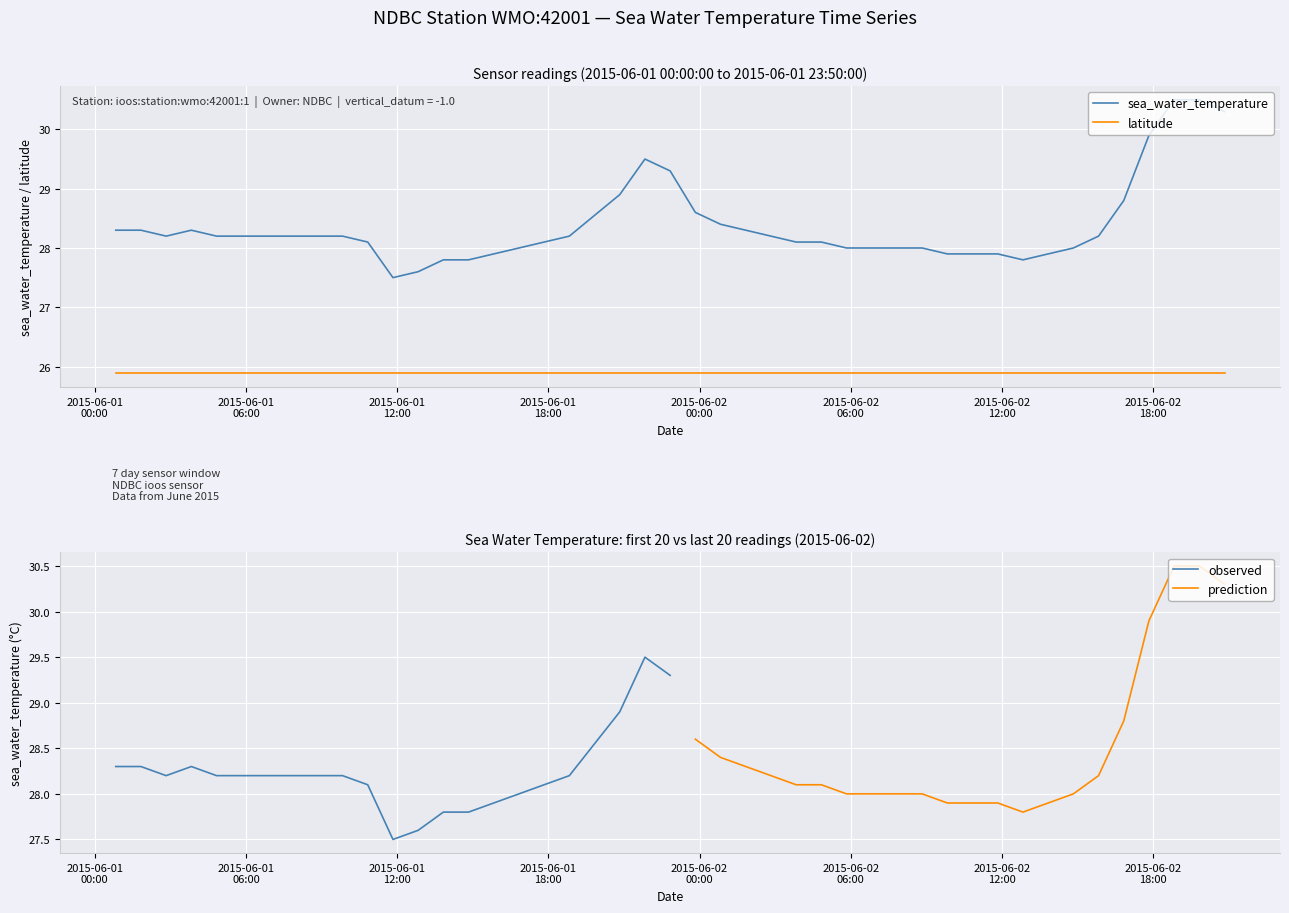

True or false: latitude and sea_water_temperature intersect in this chart.

False